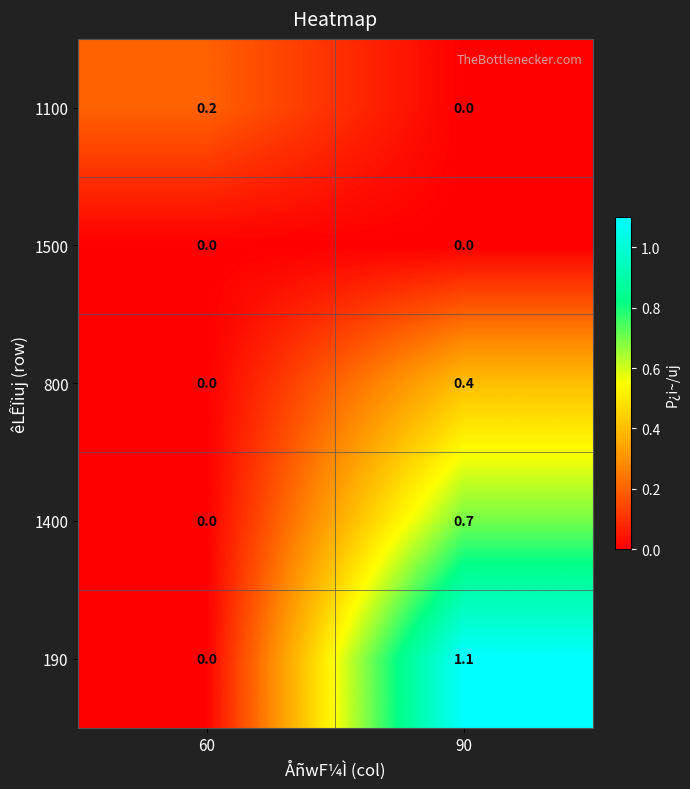

Which series has the widest spread of values?

190